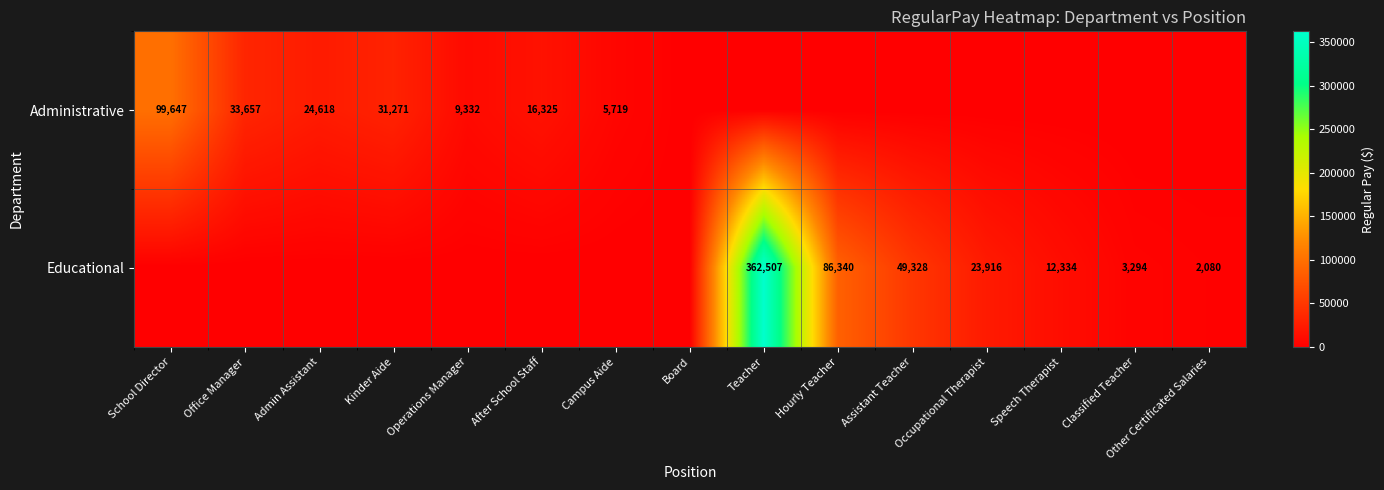

How many distinct data groups are displayed?

2